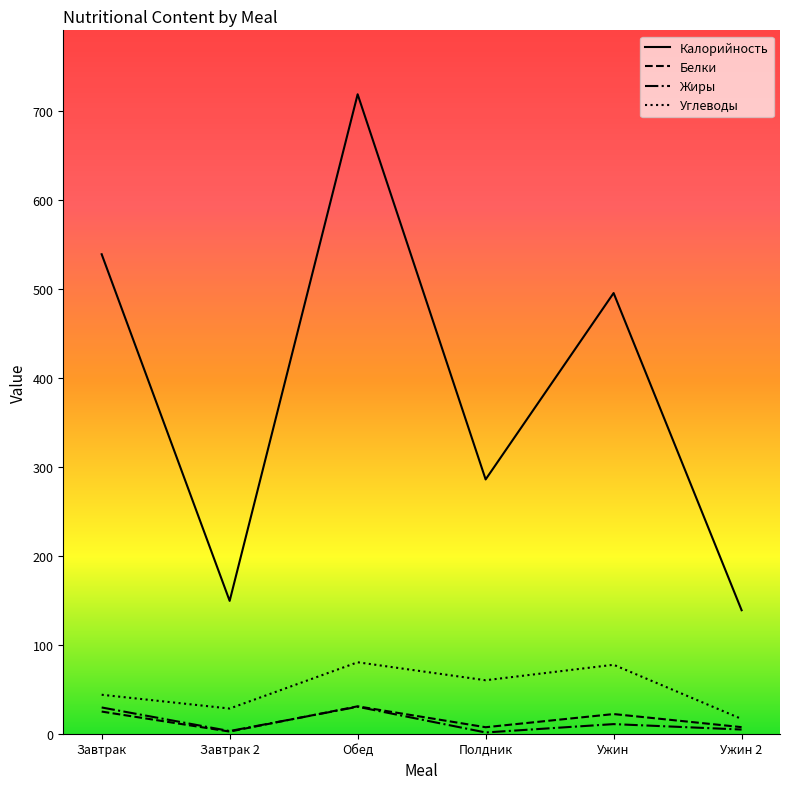

Where is Калорийность nearest to the value 428?

Ужин